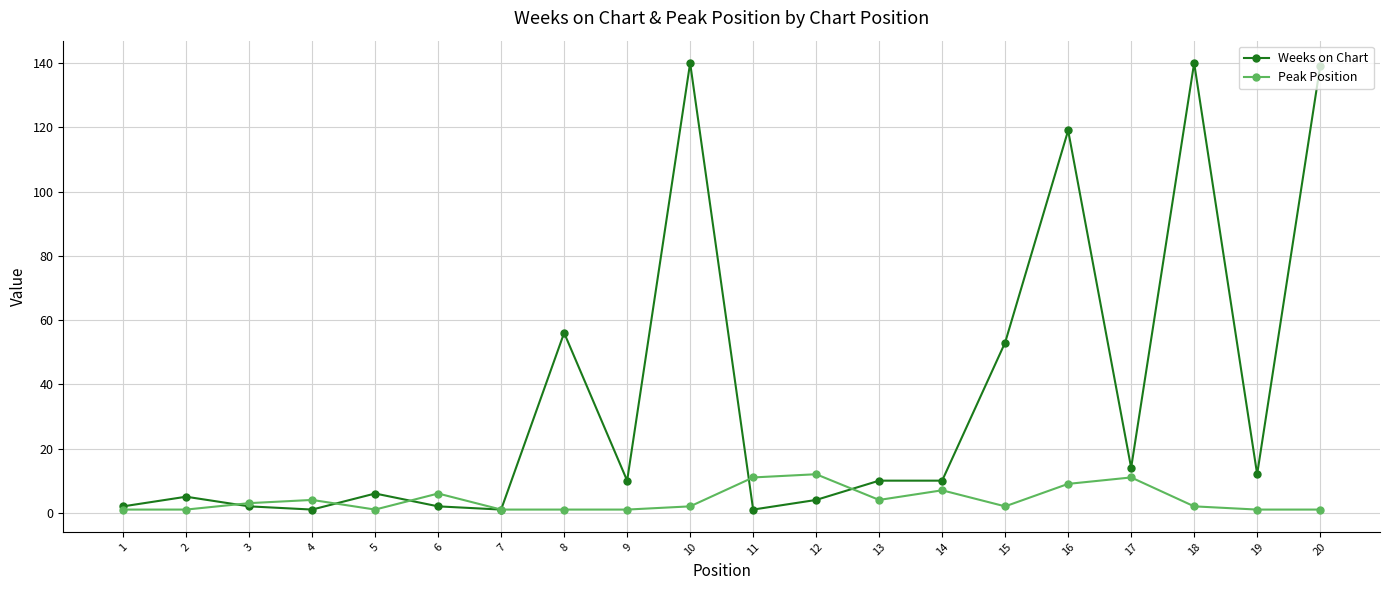

Which series has the widest spread of values?

Weeks on Chart